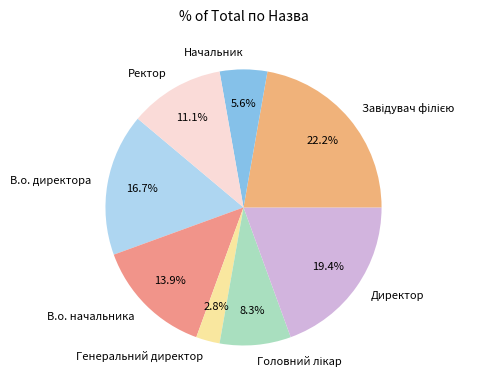

Which slice is the smallest?

Генеральний директор